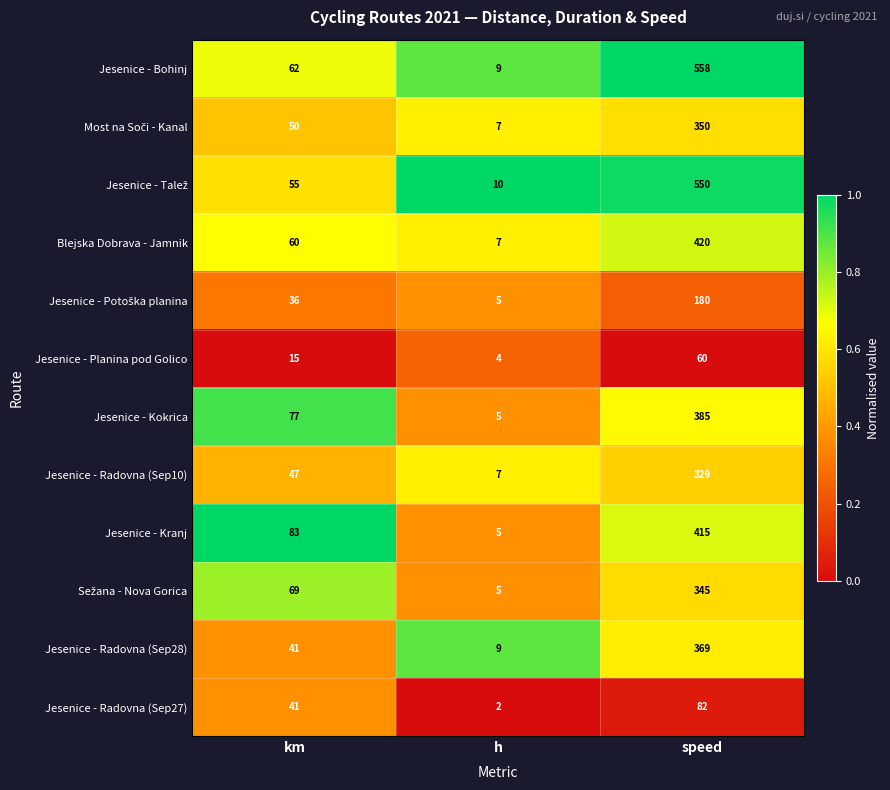

What is the average value of the Blejska Dobrava - Jamnik series?

162